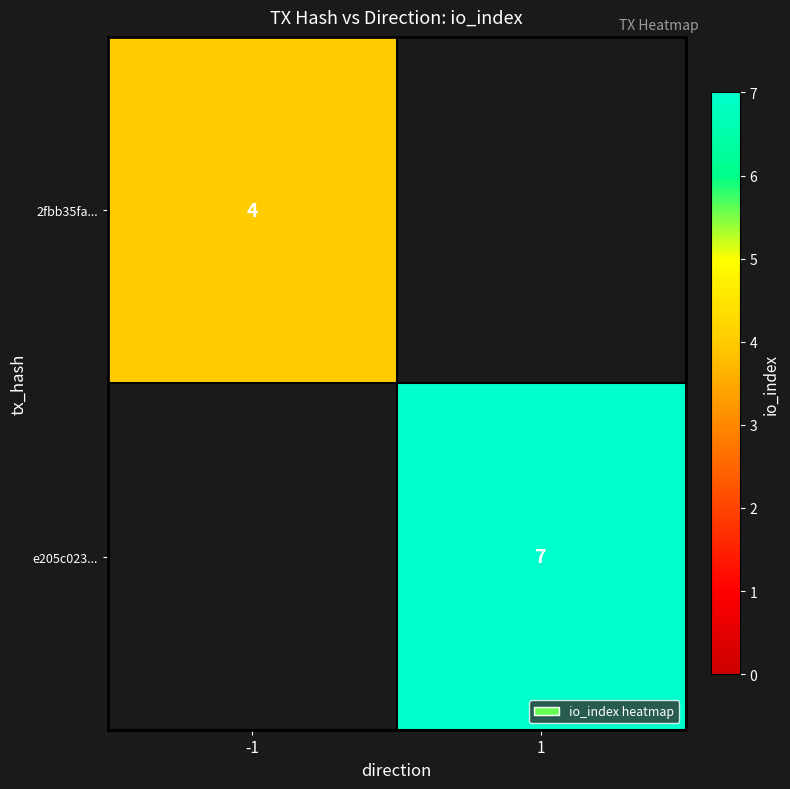

True or false: 2fbb35fa... has a value of 4 at -1.

True